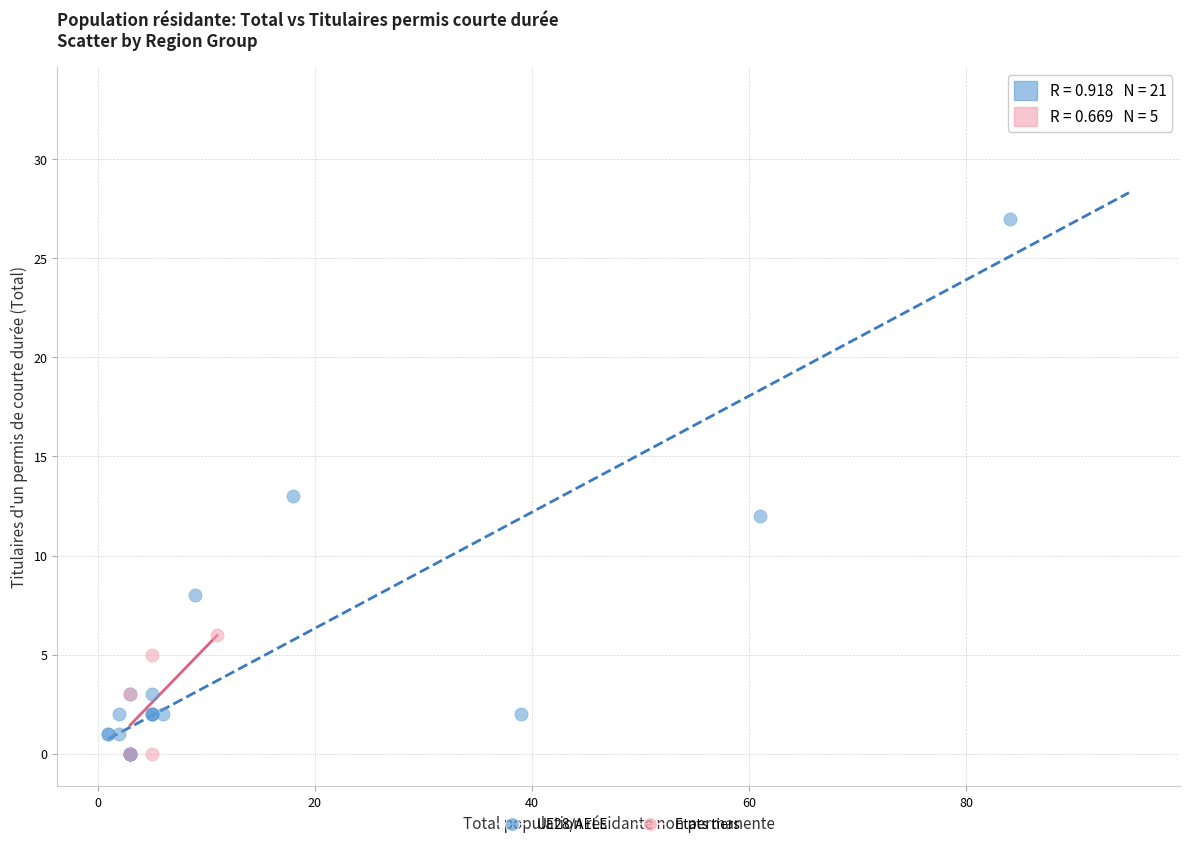

Which series has the widest spread of Y values?

UE28/AELE